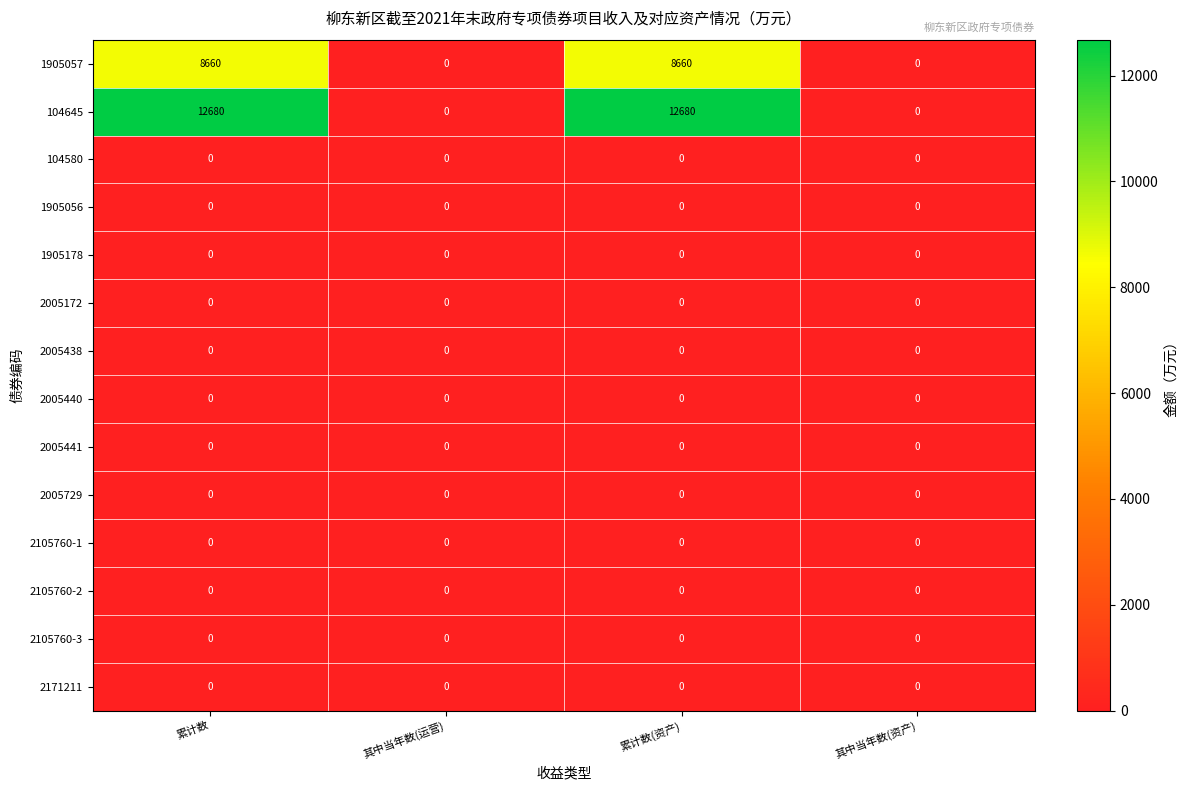

What is the spread (max minus min) of values at 累计数(资产)?

12680